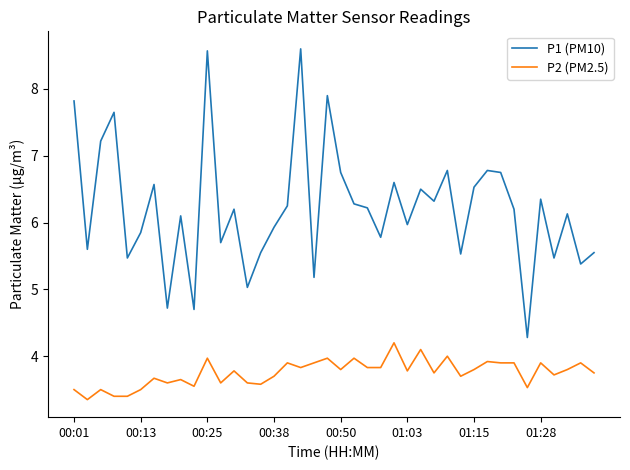

Which series has the largest total across all categories?

P1 (PM10)